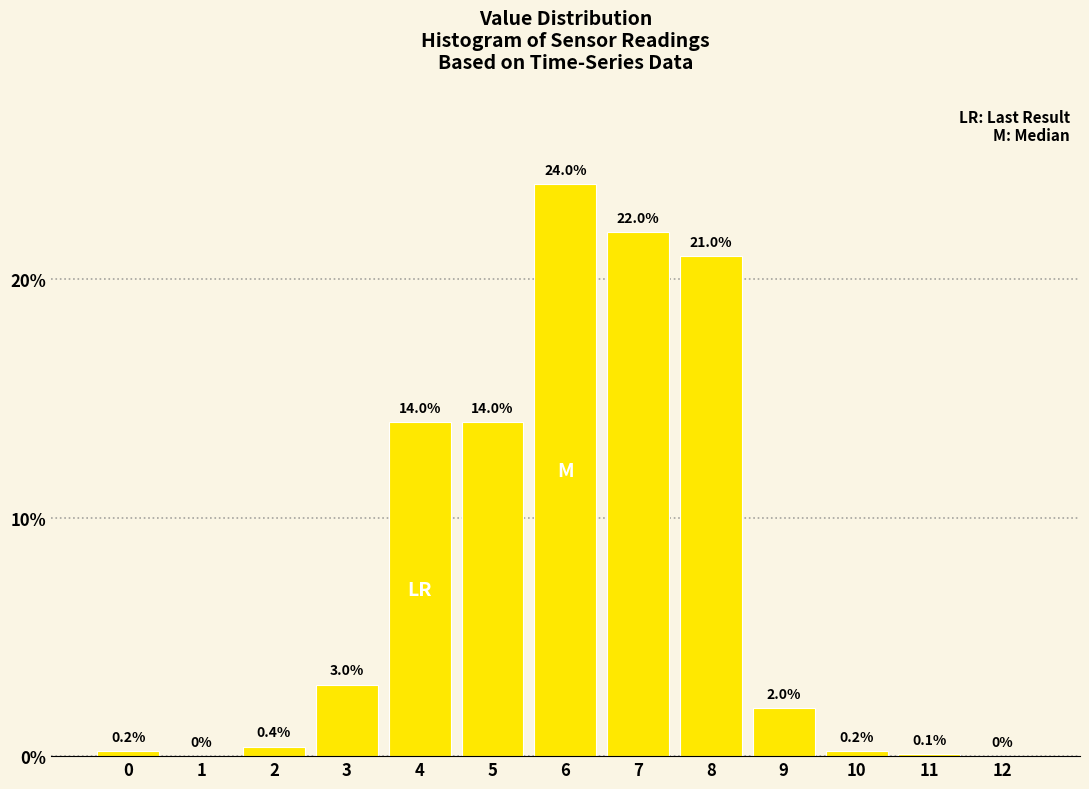

Reading left to right, extract all data points from this chart.

0=0.2	1=0.0	2=0.4	3=3.0	4=14.0	5=14.0	6=24.0	7=22.0	8=21.0	9=2.0	10=0.2	11=0.1	12=0.0